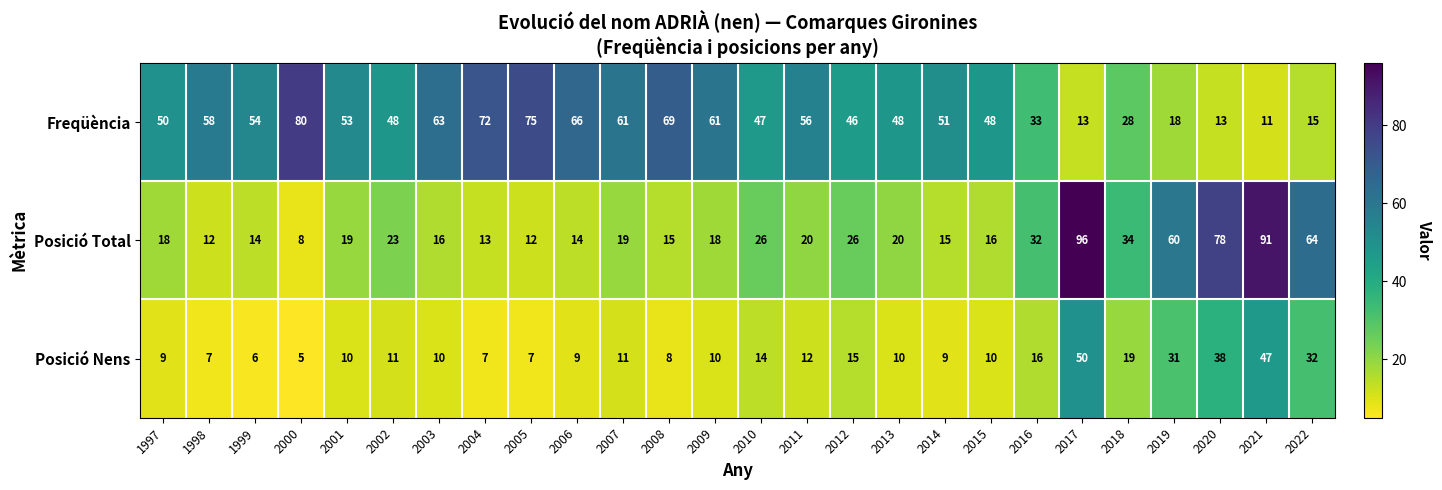

At which category is the sum across all series the highest?

2017